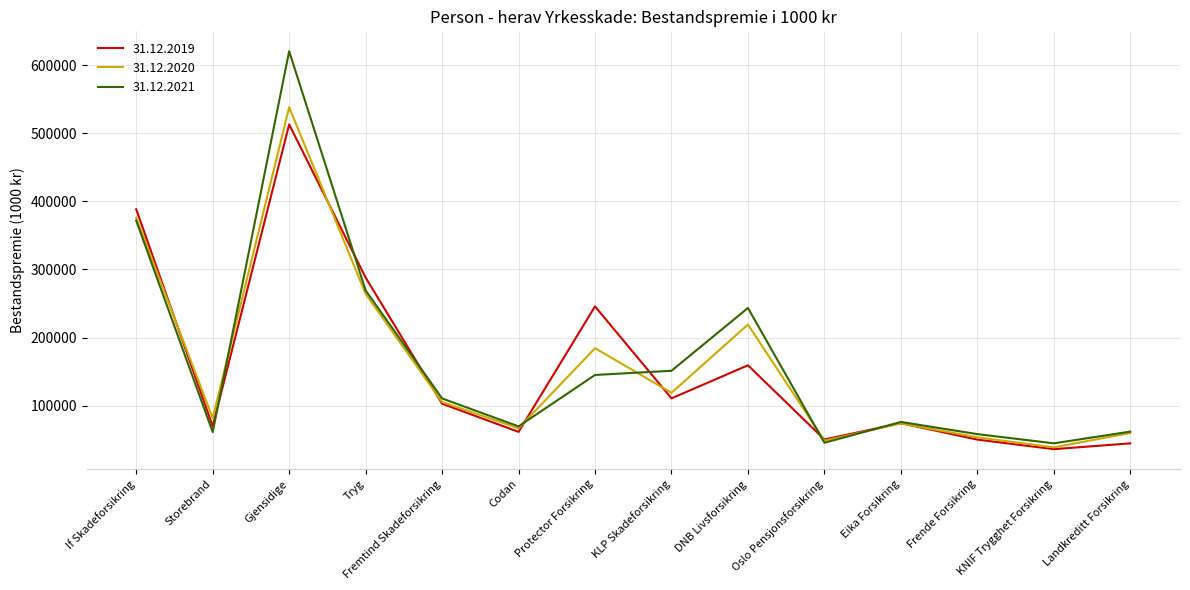

True or false: 31.12.2019 has a value of 43315 at Fremtind Skadeforsikring.

False